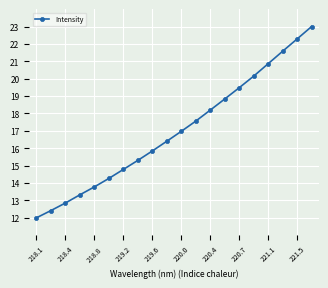

True or false: there are more than 0 points higher than both neighbors.

False